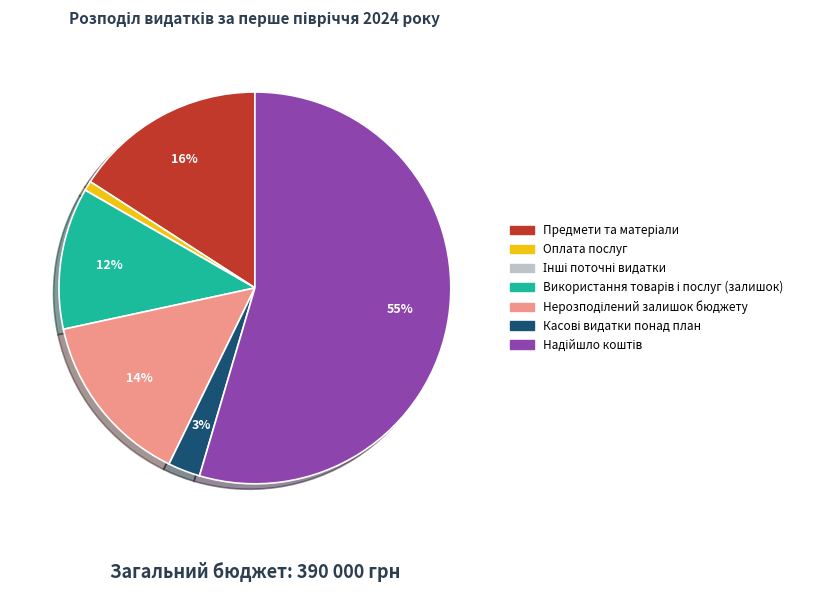

To the nearest percent, what is the average slice percentage?

14%